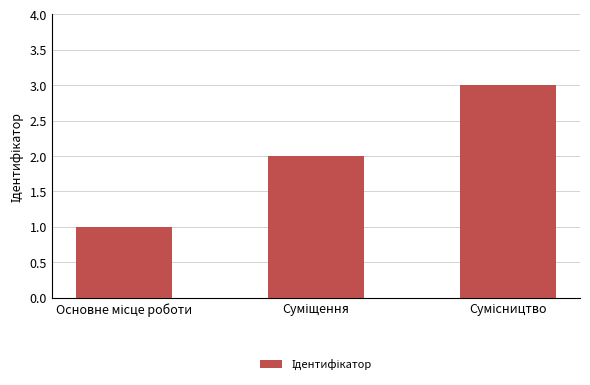

What is the greatest value displayed?

3